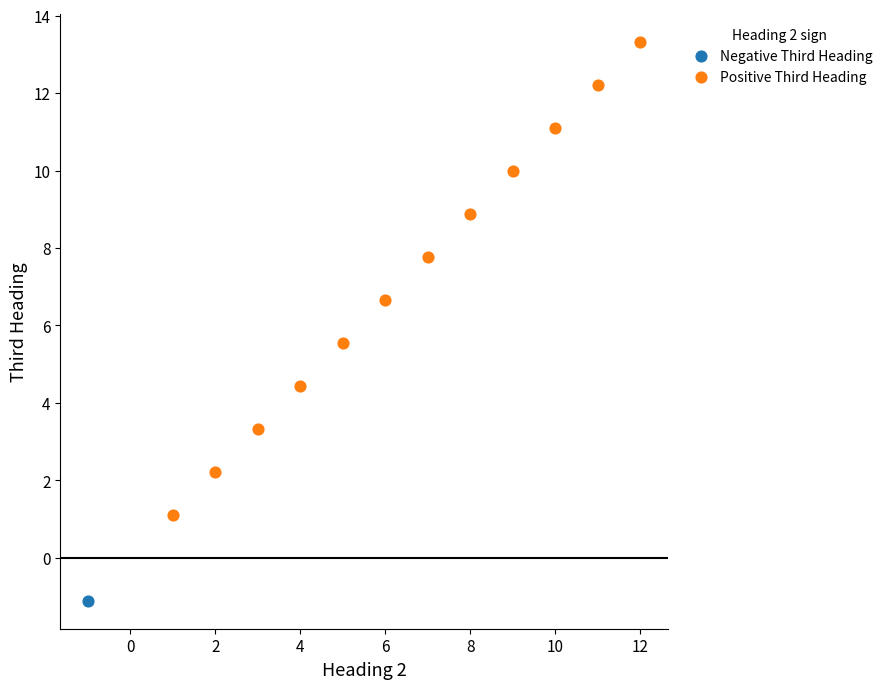

What are all the series names shown in the legend?

Negative Third Heading, Positive Third Heading